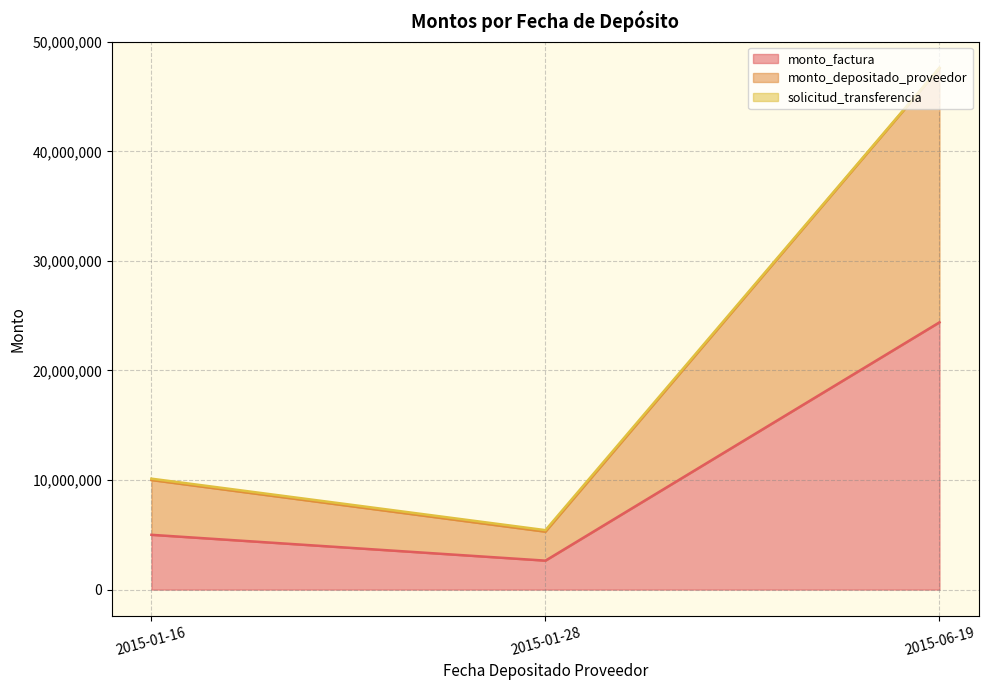

Which series has the largest total across all categories?

monto_factura